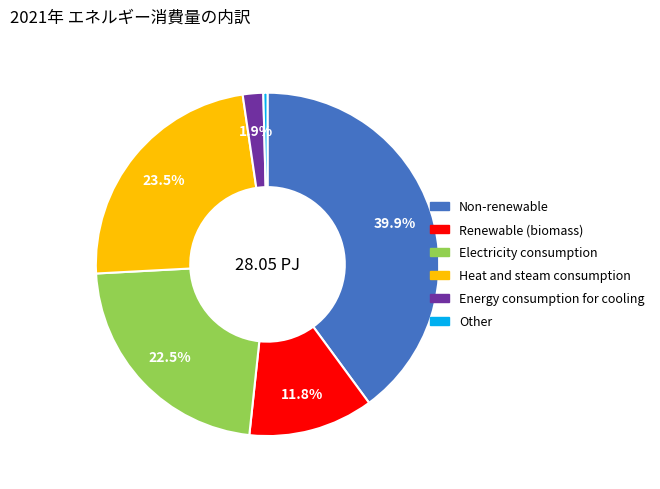

To the nearest percent, what percentage of the pie is Renewable (biomass)?

12%